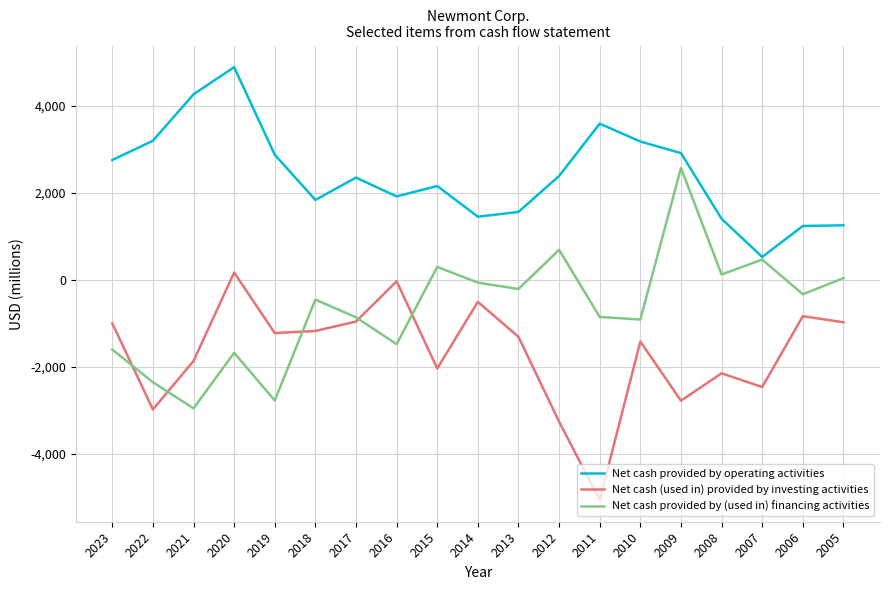

What is the total value across all series at 2010?

846